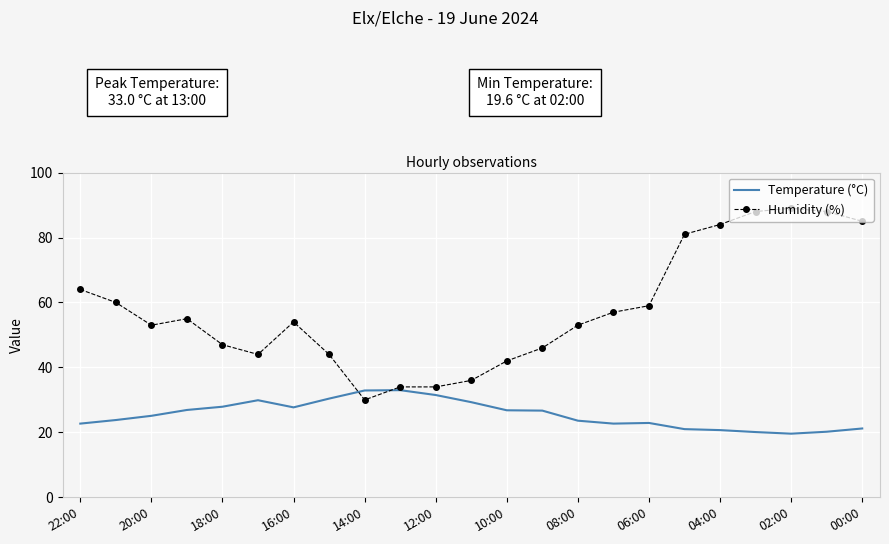

Rank the series by their average value, from lowest to highest.

Temperature (°C), Humidity (%)